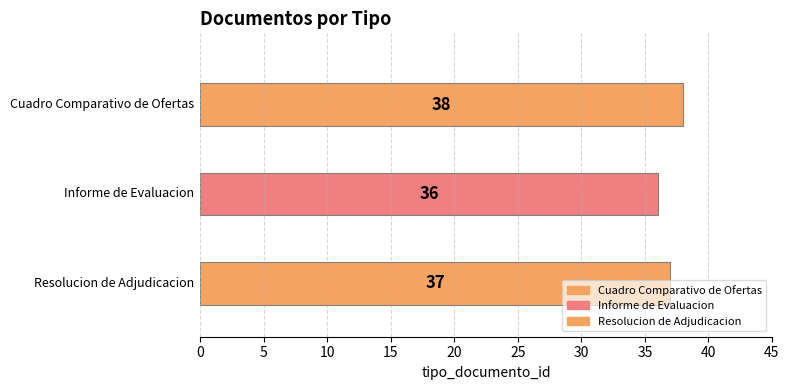

What is the label of the 3rd bar from the left?

Resolucion de Adjudicacion